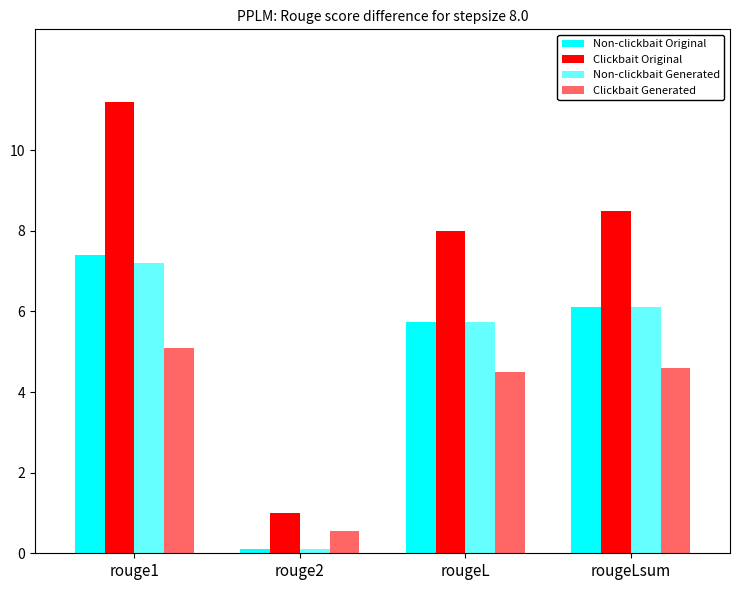

True or false: Clickbait Generated has a value of 1.2 at rougeLsum.

False